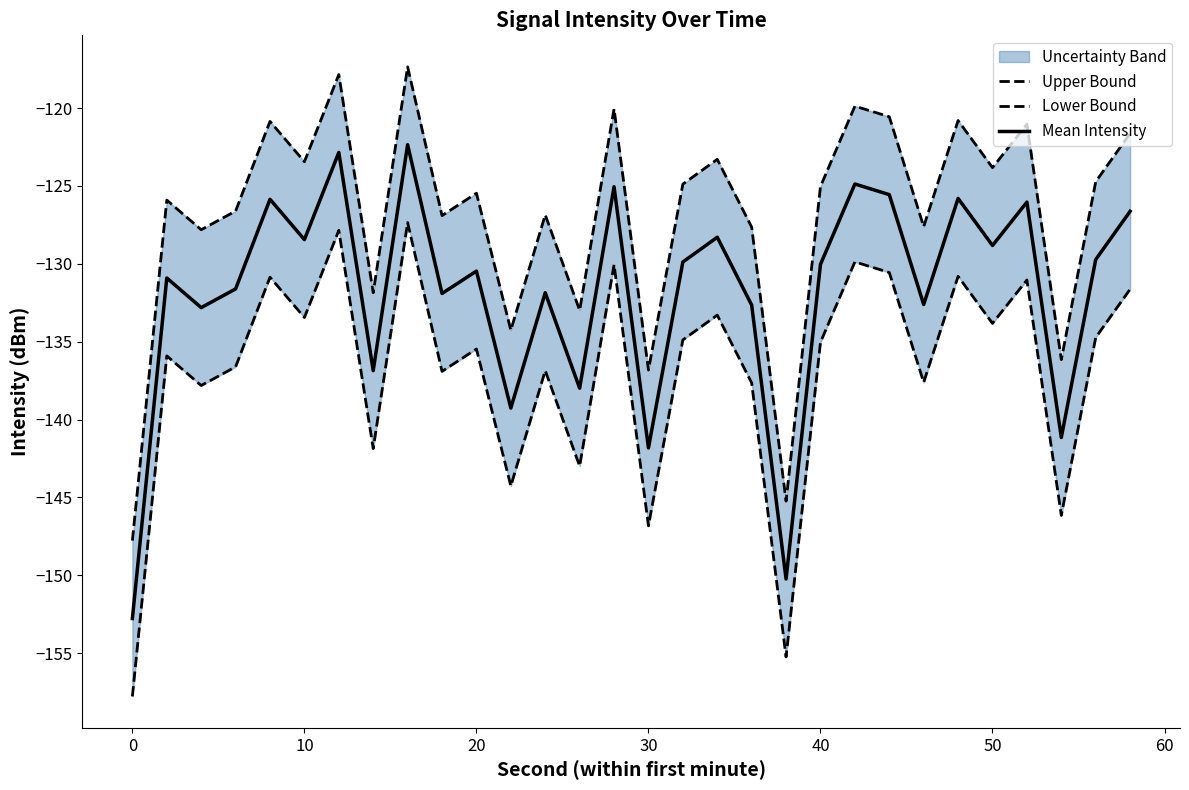

How many series are shown in this chart?

3